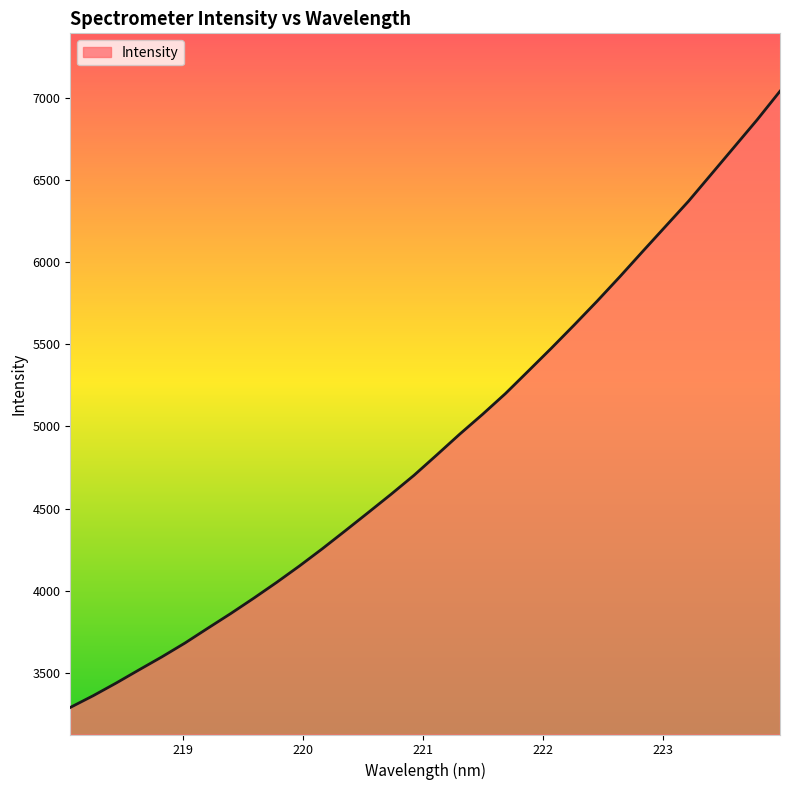

What is the difference between the maximum and minimum values?

3747.6